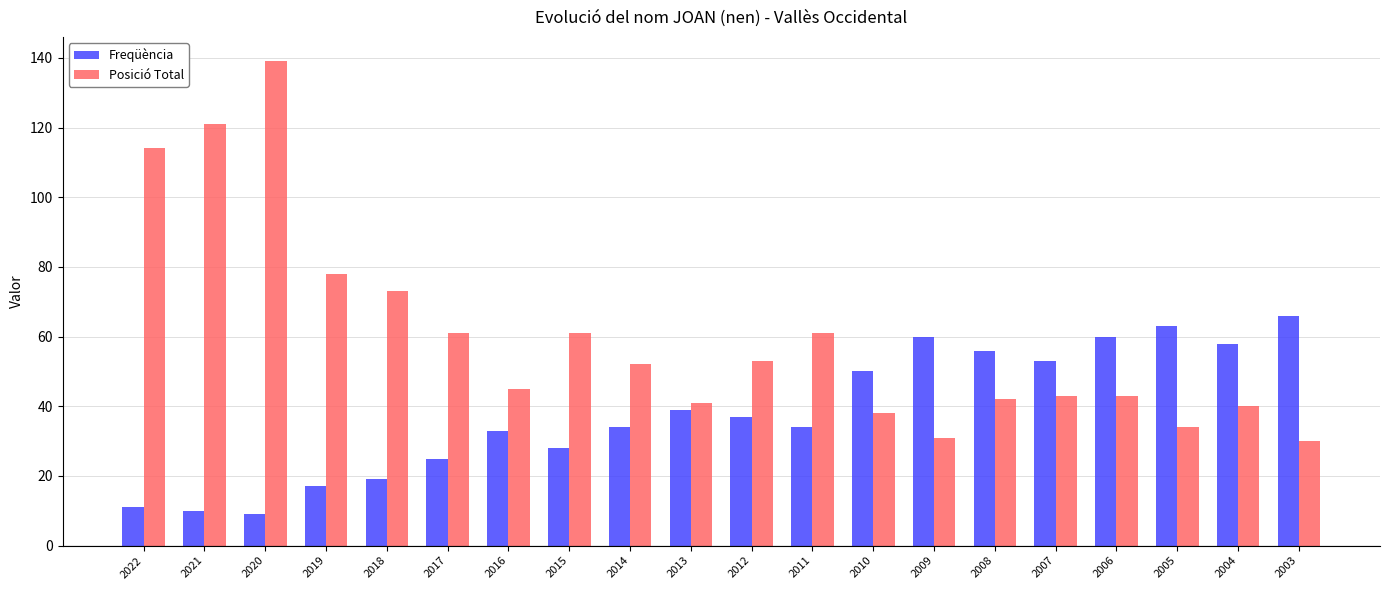

What are all the series names shown in the legend?

Freqüència, Posició Total